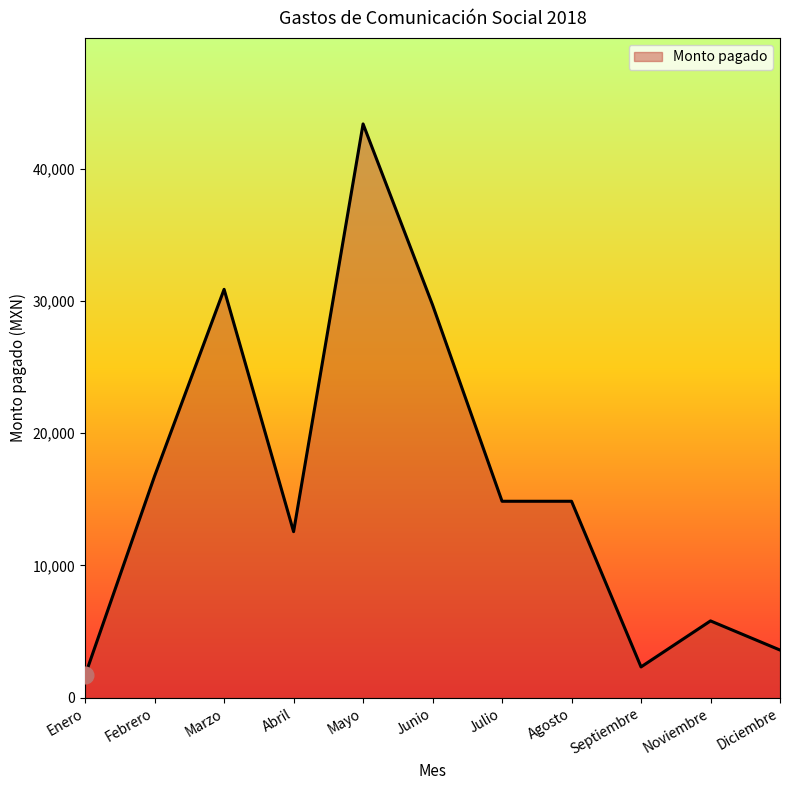

Does the chart display data point markers on the line(s)?

No